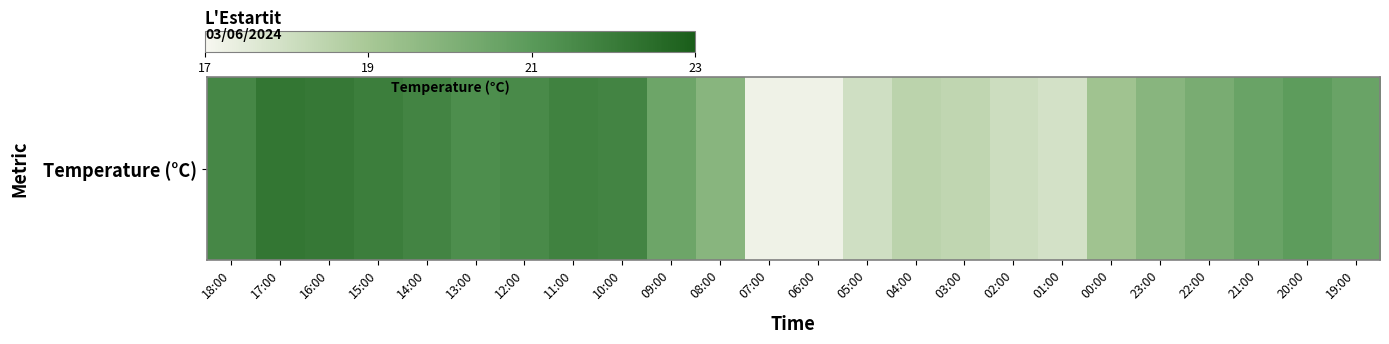

Is it true that the value at 05:00 is 7.2?

False